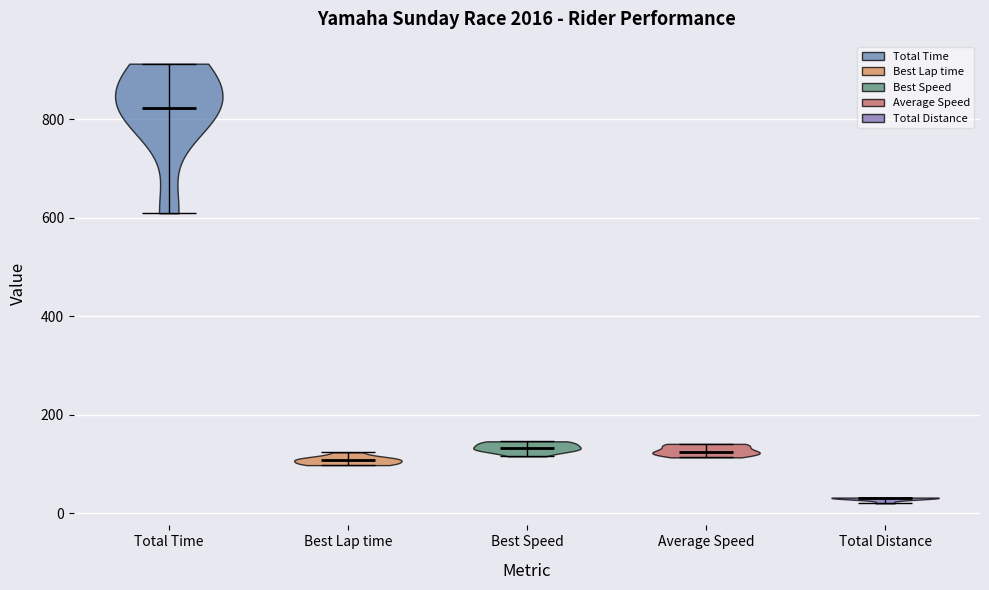

Reading left to right, read every violin against the y-axis: where its median line is, and the lowest and highest points it reaches. The values are not printed on the chart, so give them approximately, as read against the axis.

Total Time: median line 820, lowest point 600, highest point 920
Best Lap time: median line 100, lowest point 100, highest point 120
Best Speed: median line 140, lowest point 120, highest point 140
Average Speed: median line 120, lowest point 120, highest point 140
Total Distance: median line 40, lowest point 20, highest point 40